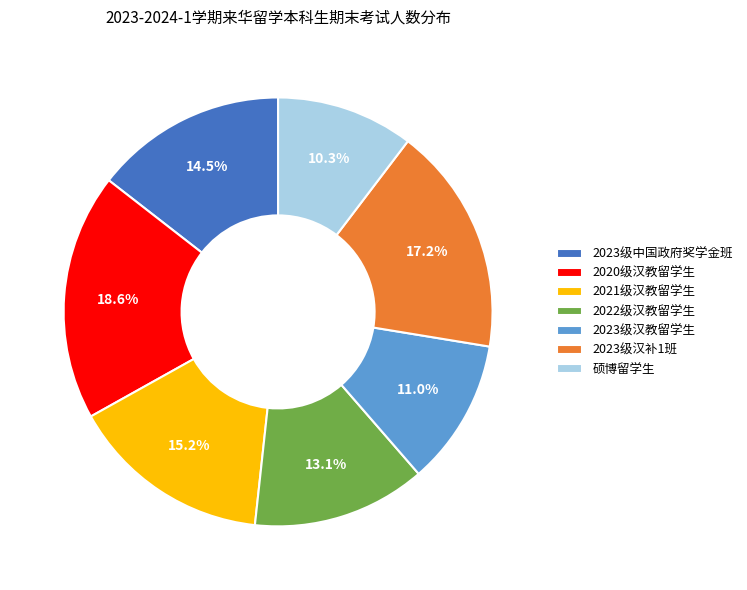

Is 2023级汉教留学生 the majority of the pie?

No